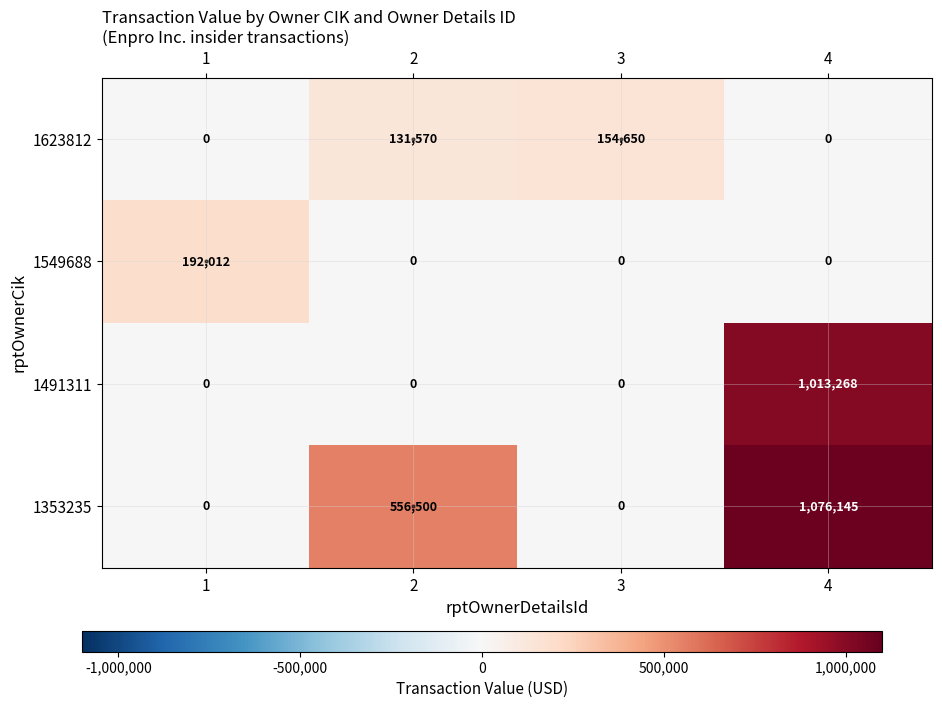

Which series has the largest total across all categories?

1353235